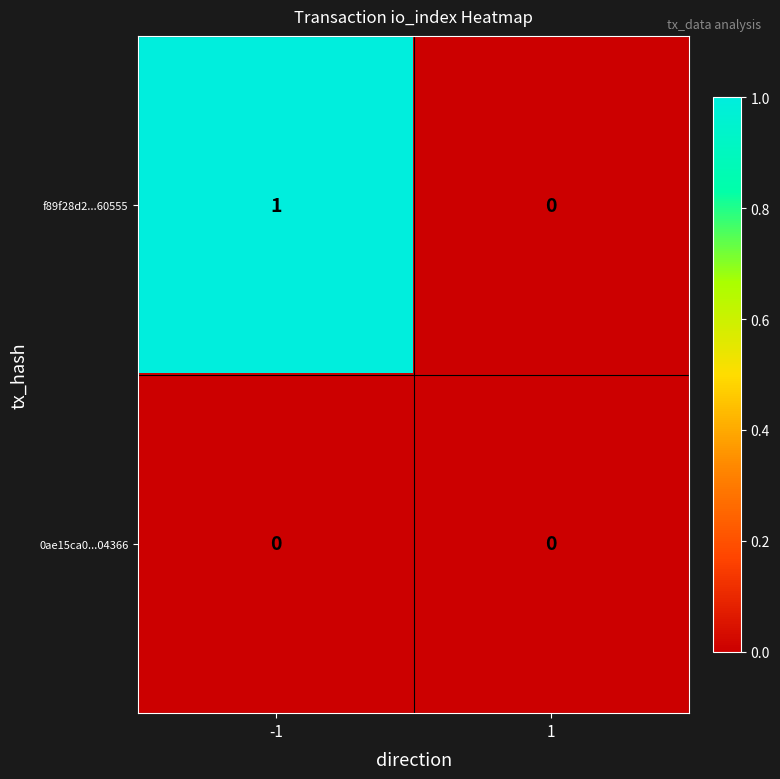

Reading right to left, list all the values displayed in this chart.

f89f28d2...60555: 1=0	-1=1
0ae15ca0...04366: 1=0	-1=0